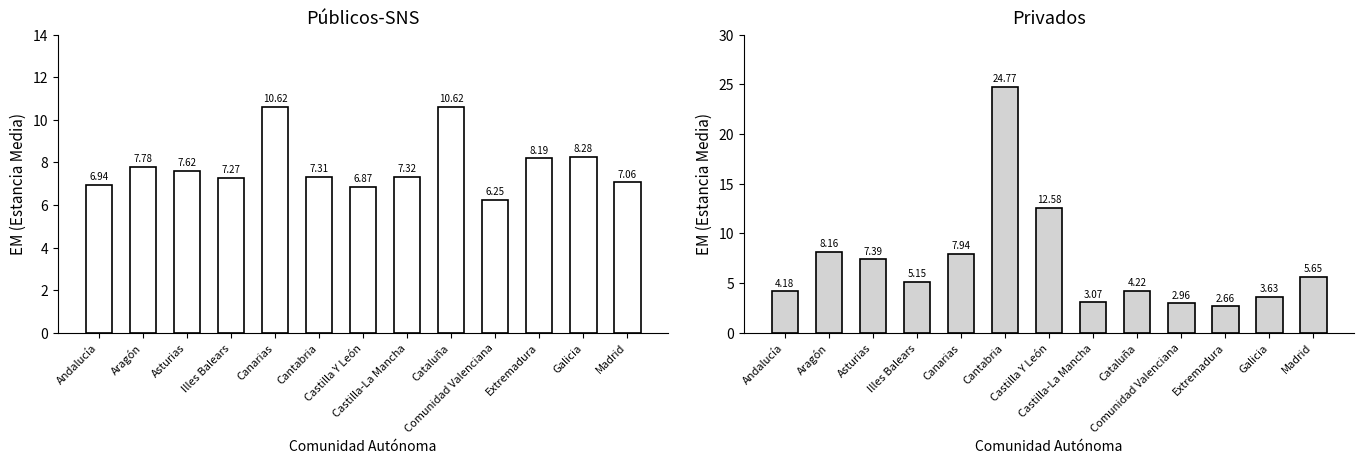

The Públicos-SNS (EM) series shows 10.6 at Cataluña. True or false?

True